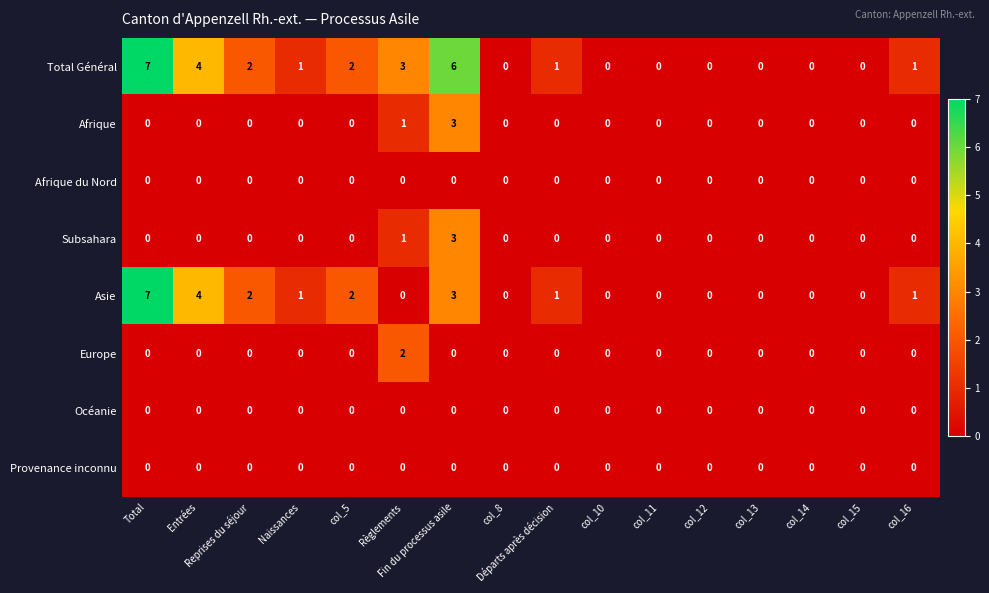

What is the maximum value shown in the chart?

7